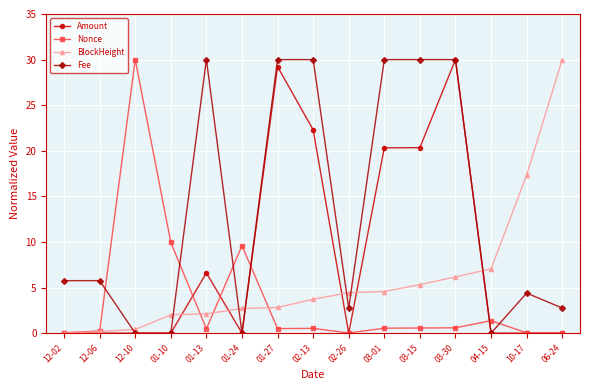

How many series are shown in this chart?

4